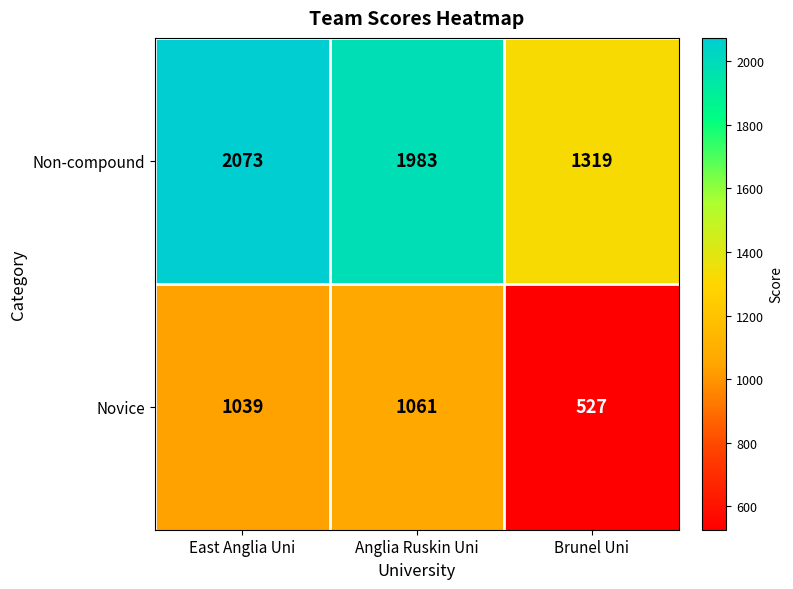

What is the maximum value for Non-compound?

2073